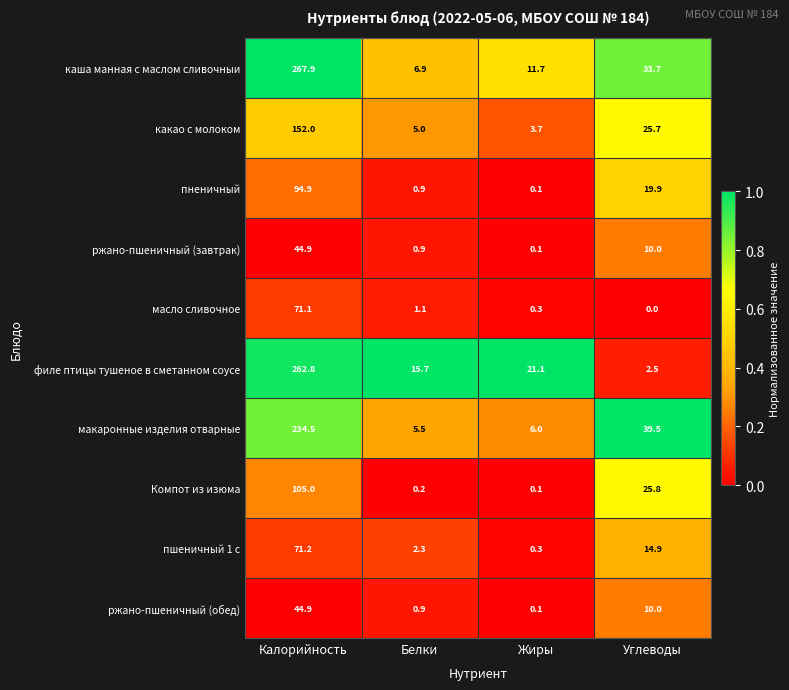

List the labels in order of ржано-пшеничный (обед) value, smallest first.

Жиры, Белки, Углеводы, Калорийность